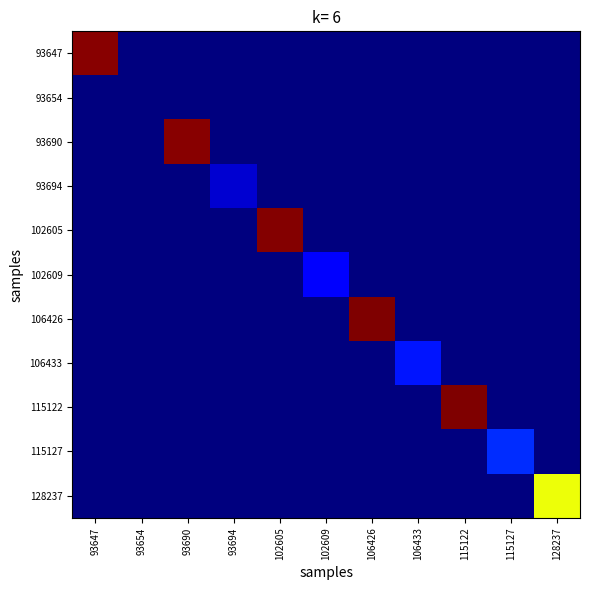

At how many categories does at least one series exceed 2?

6